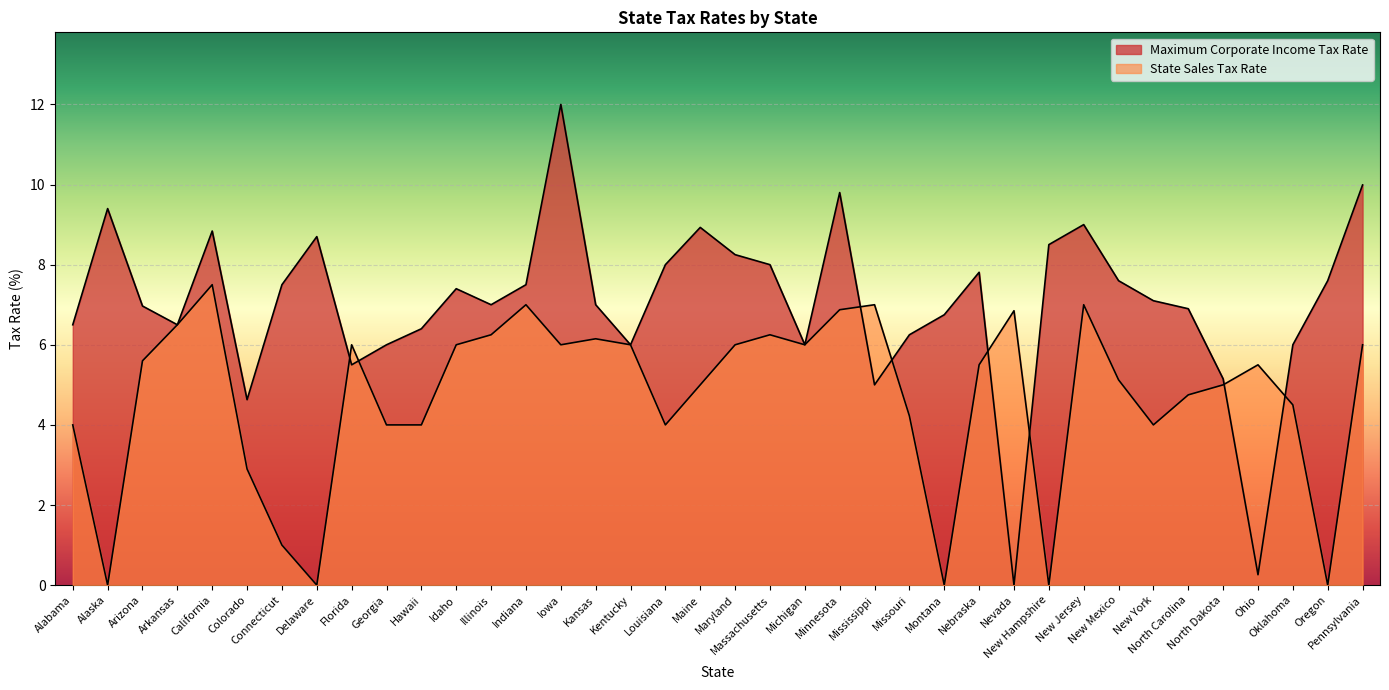

True or false: Maximum Corporate Income Tax Rate and State Sales Tax Rate intersect in this chart.

True